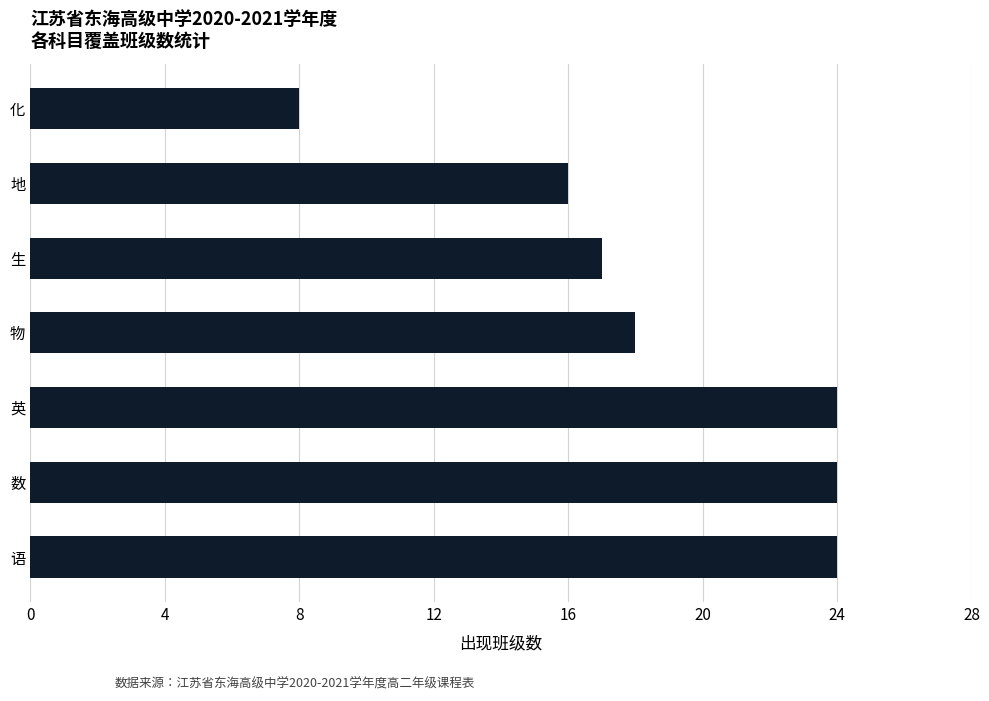

Which category has the lowest value across all series?

化